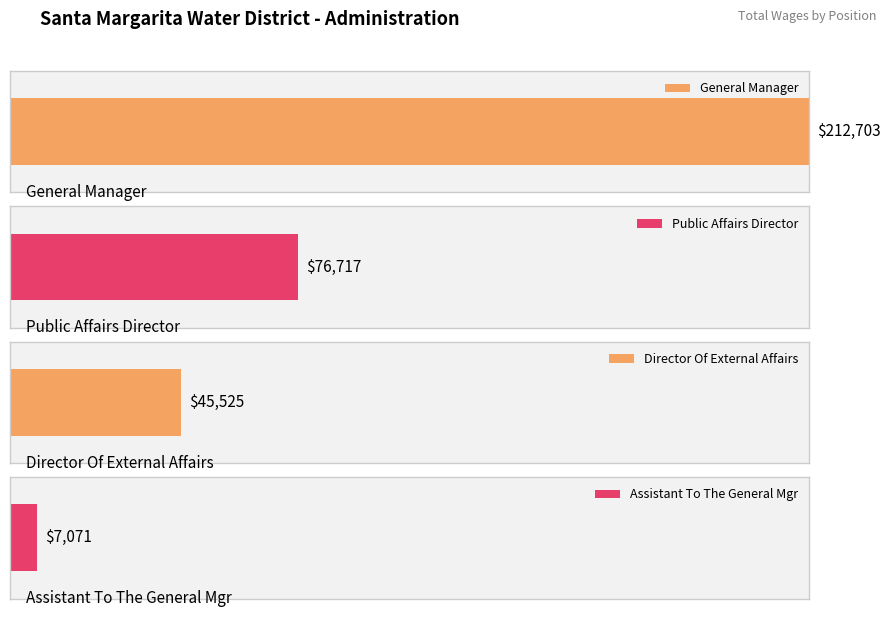

True or false: the data shows 46895 at Public Affairs Director.

False